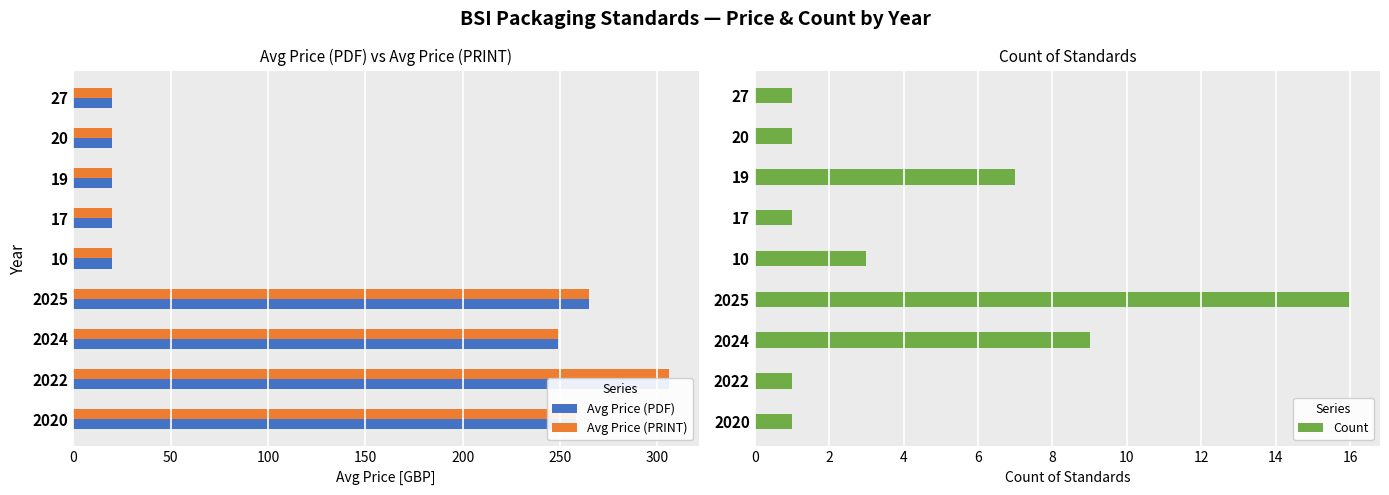

Is it true that Count equals 27.3 at 2025?

False